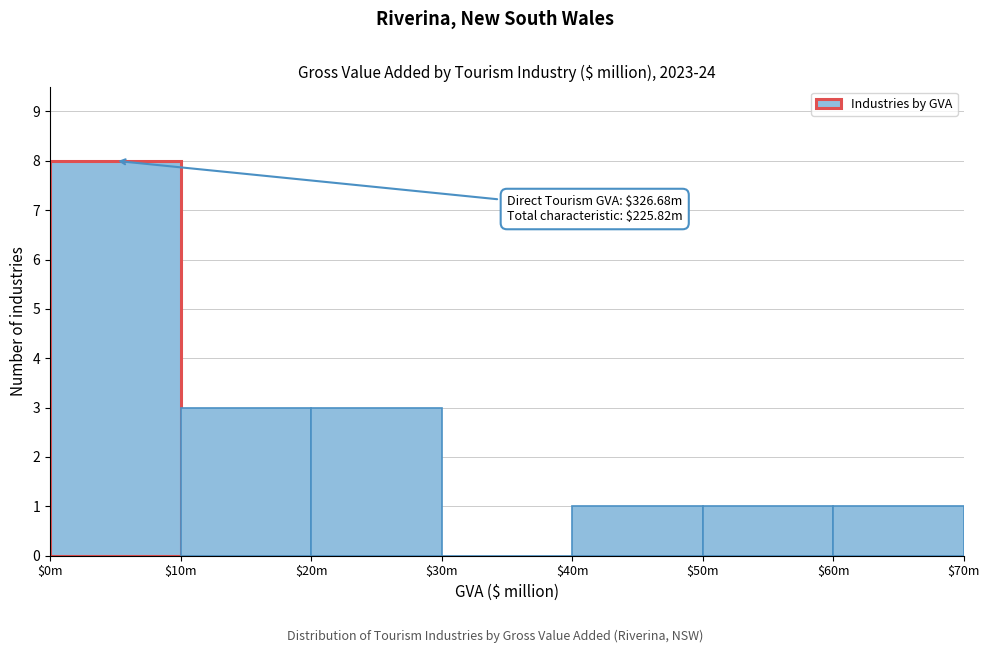

What is the maximum value shown in the chart?

8